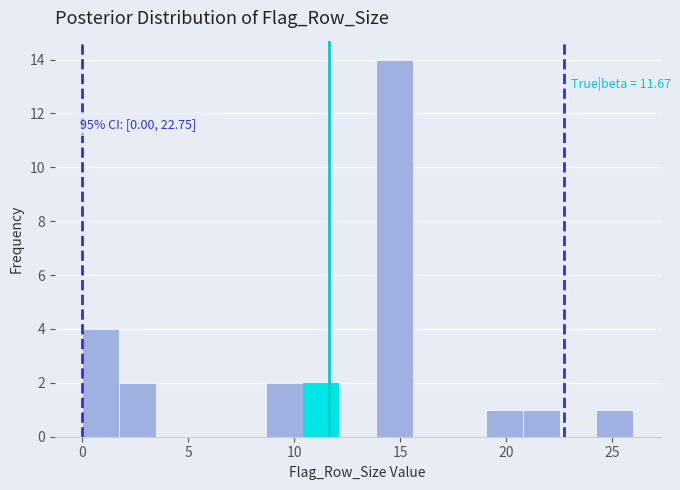

Read against the x-axis, roughly where is the centre of the tallest bar?

14.5